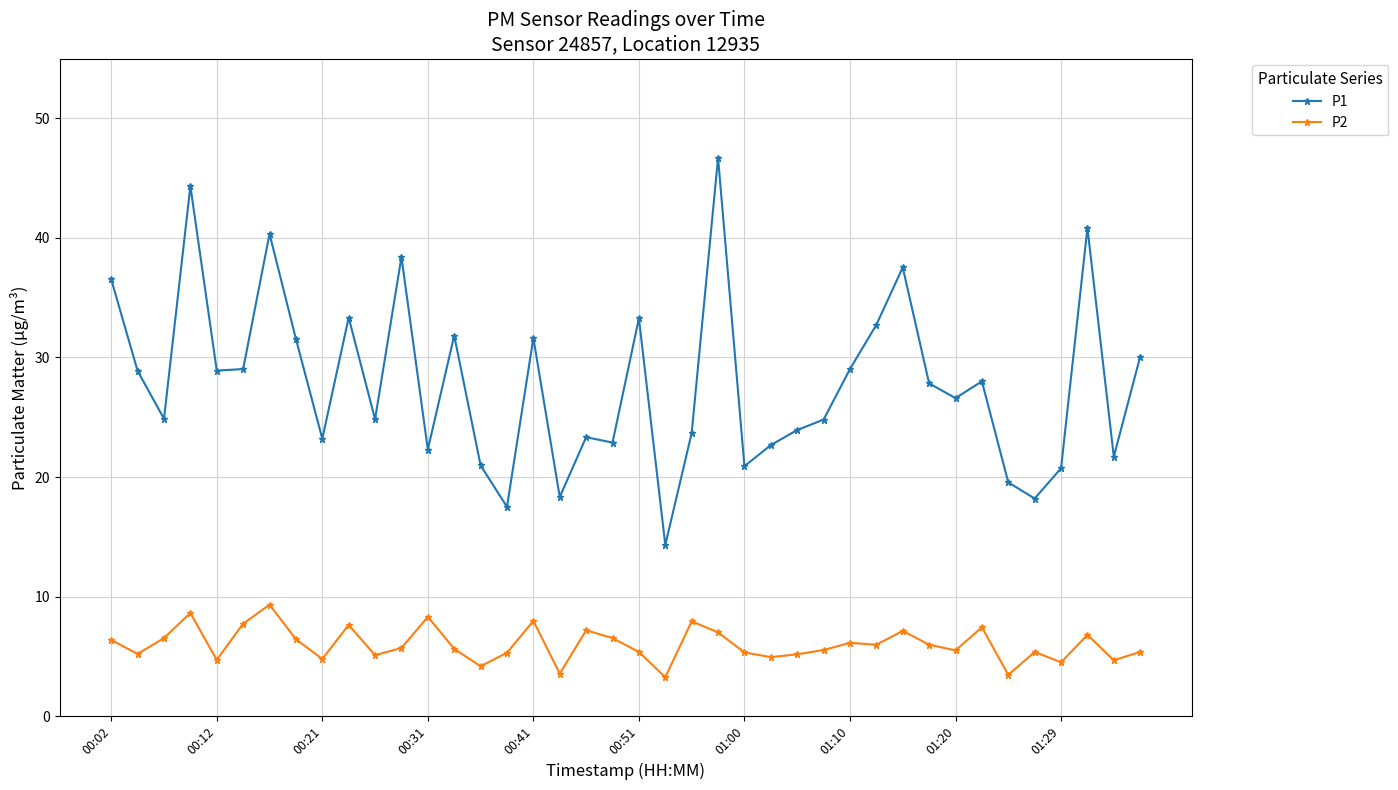

What is the greatest value displayed?

46.7